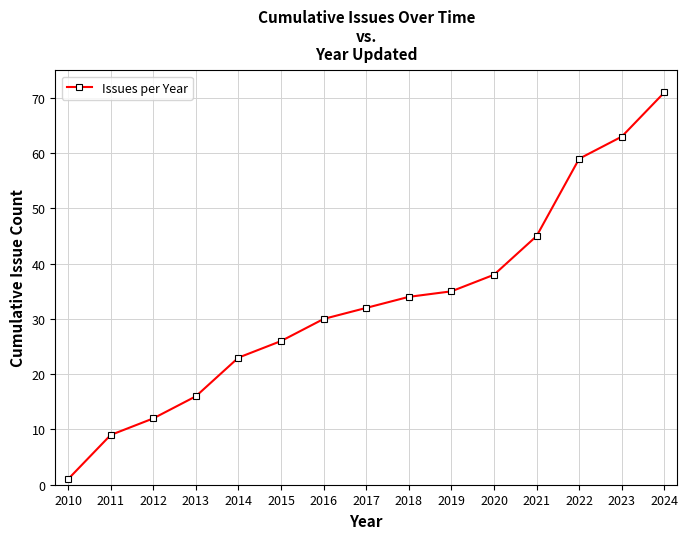

What is the difference between the second highest and minimum values?

62